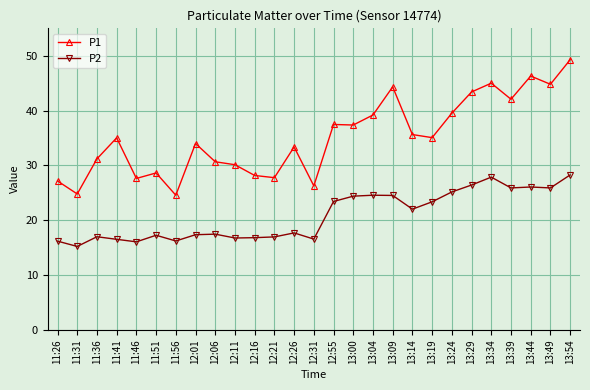

What is the difference between the maximum and minimum values in the P1 series?

24.7